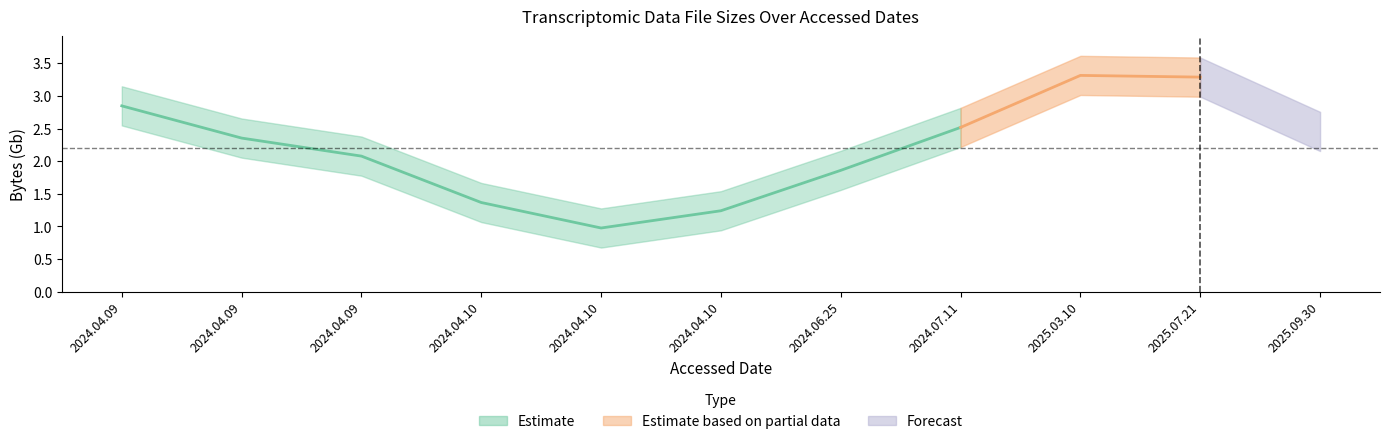

What is the average value?

2.2